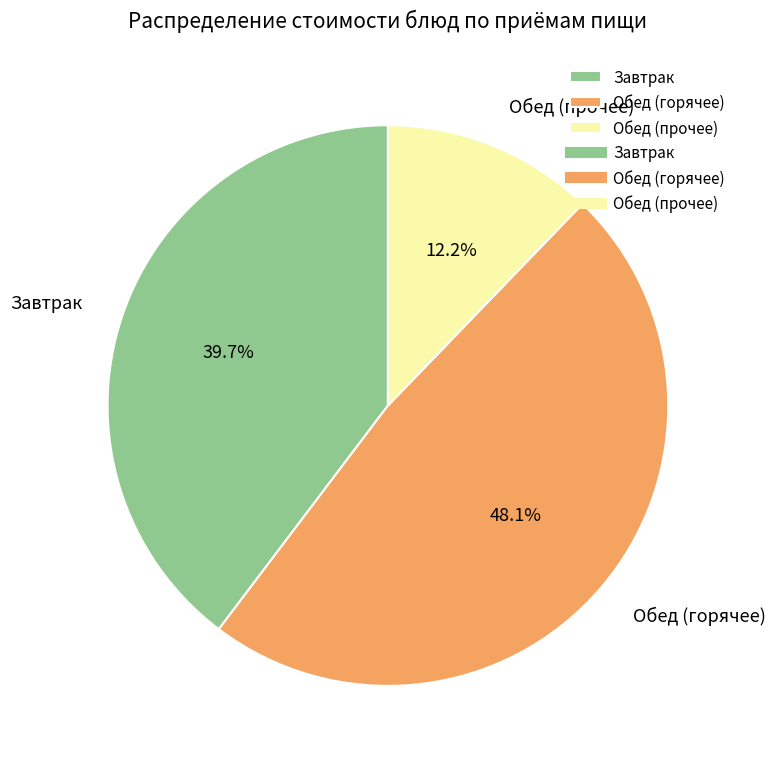

What is the total percentage of Обед (горячее) and Завтрак?

87.8%